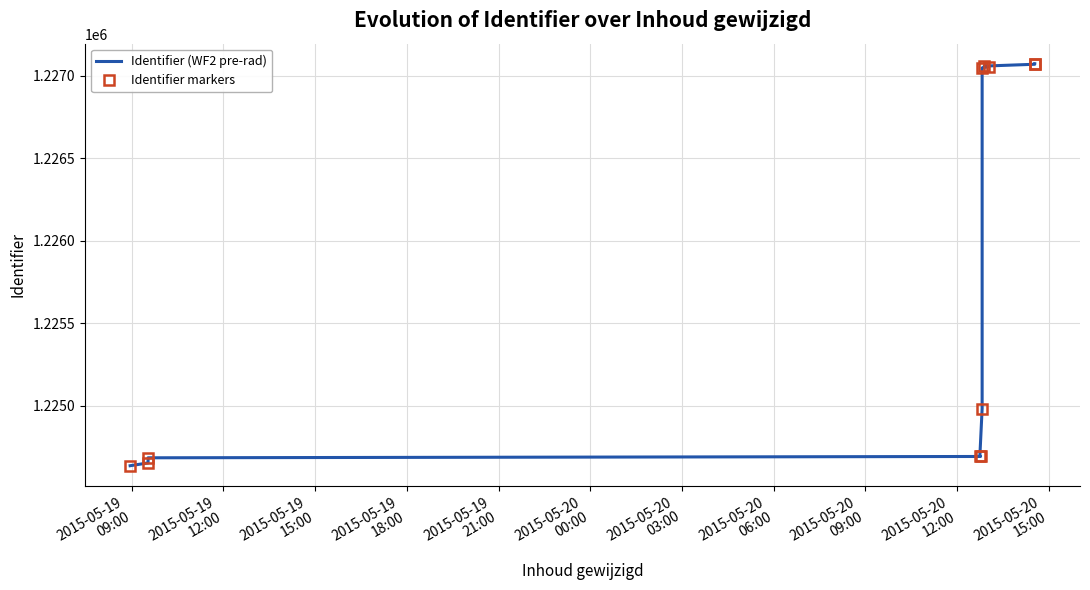

How many lines are shown in the chart?

2